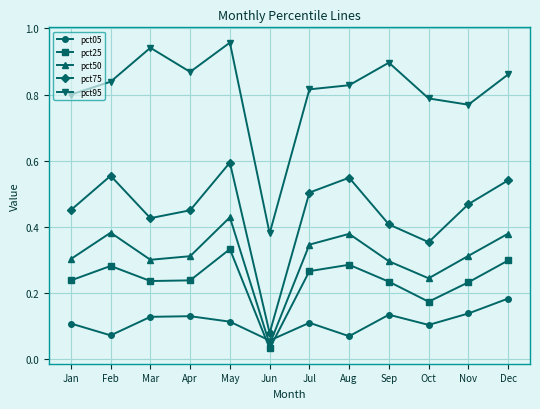

Which category has the lowest value across all series?

Jun